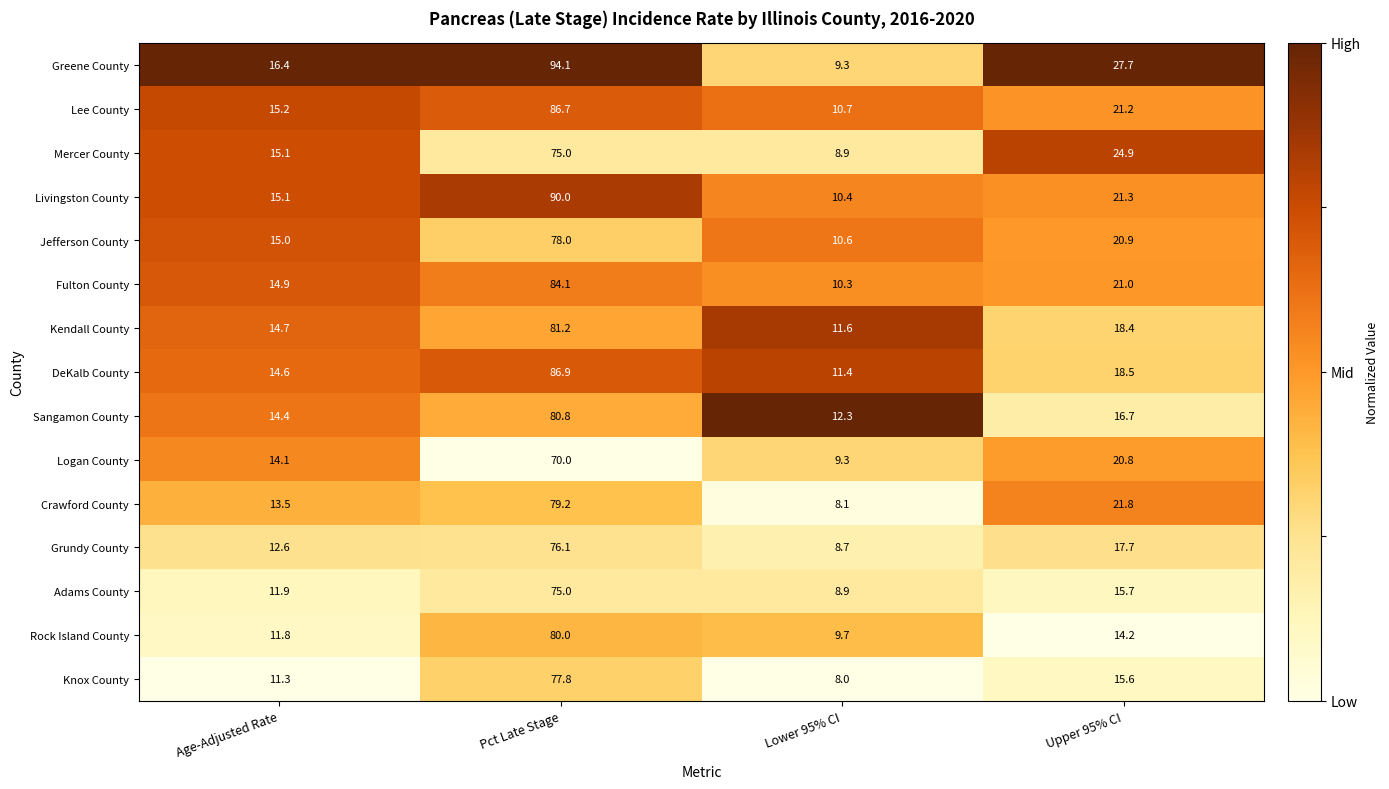

Read the Rock Island County value at Upper 95% CI.

14.2